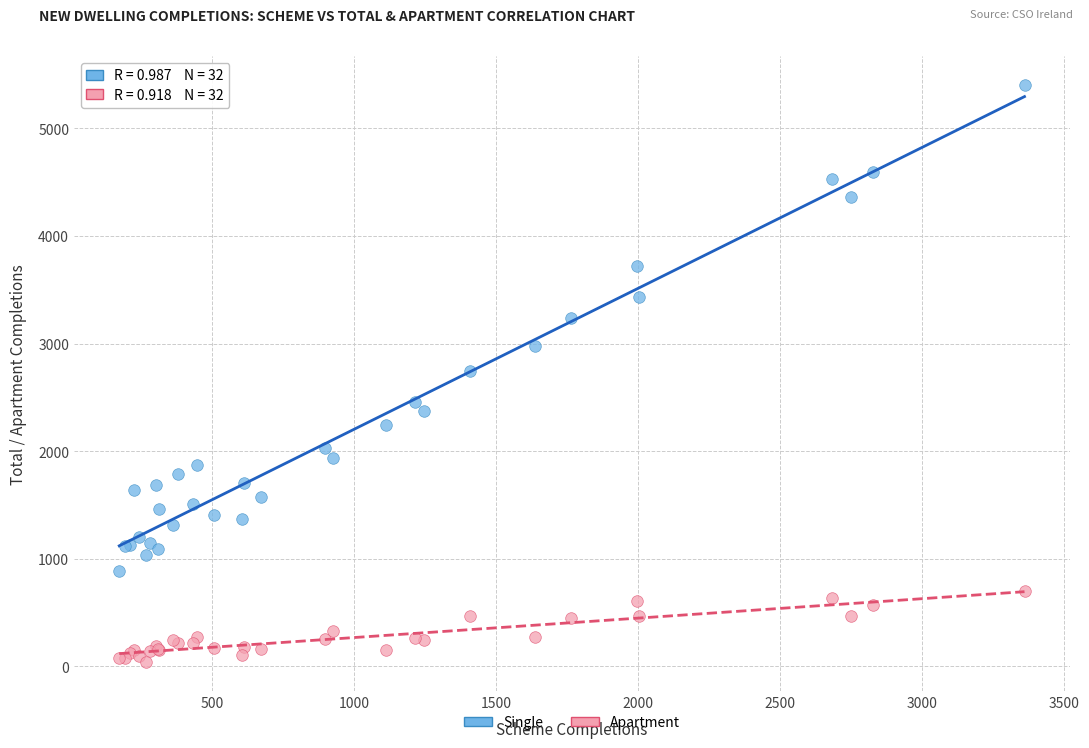

What are all the series names shown in the legend?

Single, Apartment